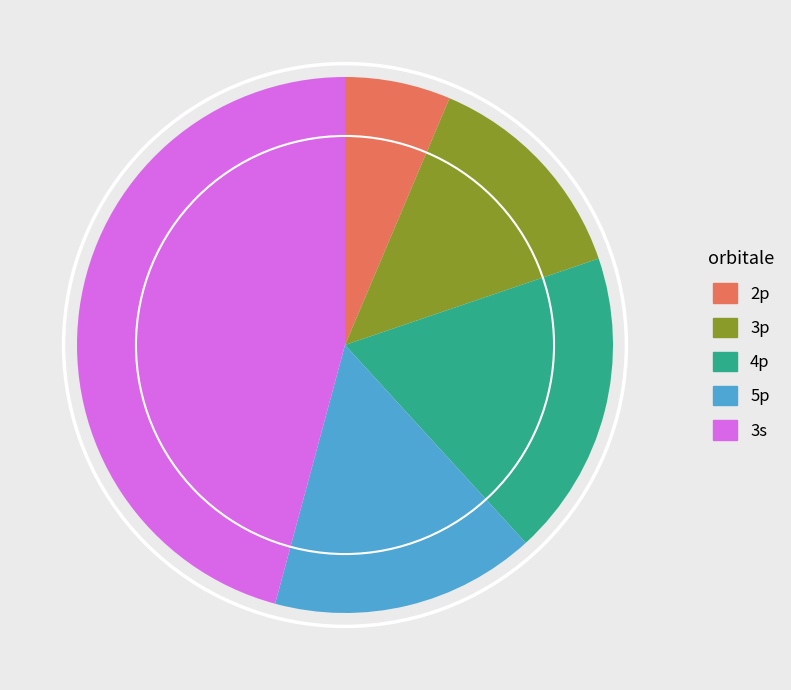

Approximately how many times larger is the value at 3p compared to 3s?

0.3